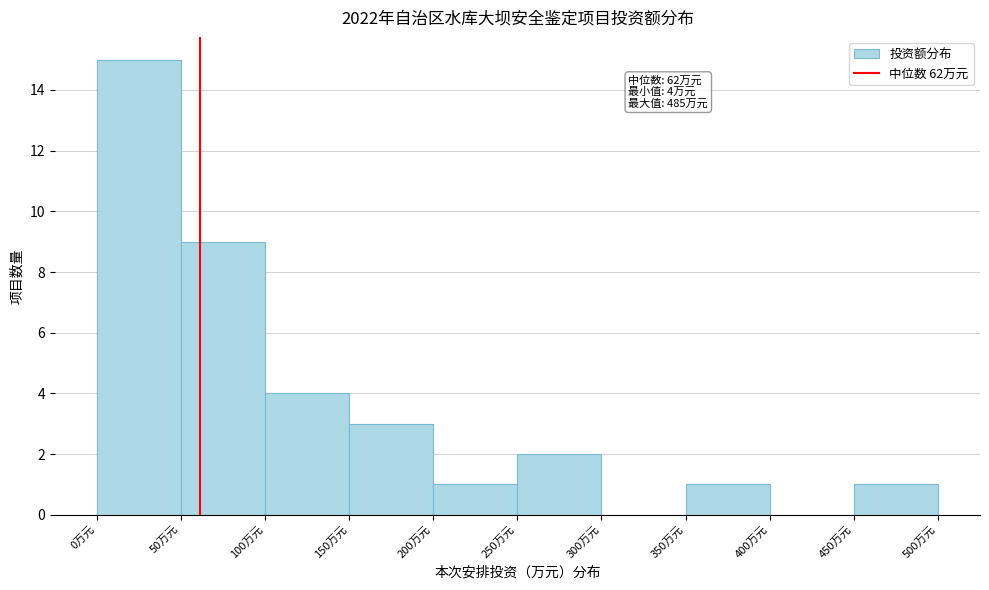

Which range on the x-axis has the tallest bar?

0 to 50